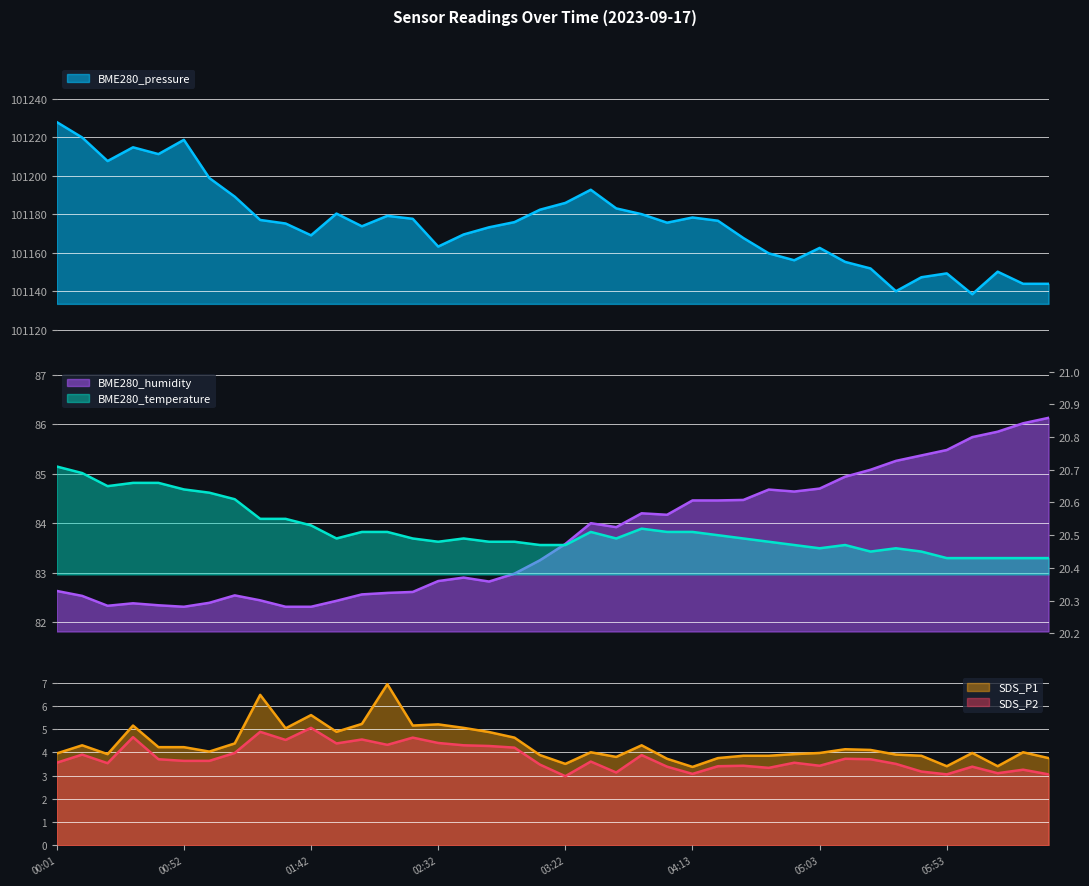

Which category has the lowest value in the BME280_temperature series?

05:53